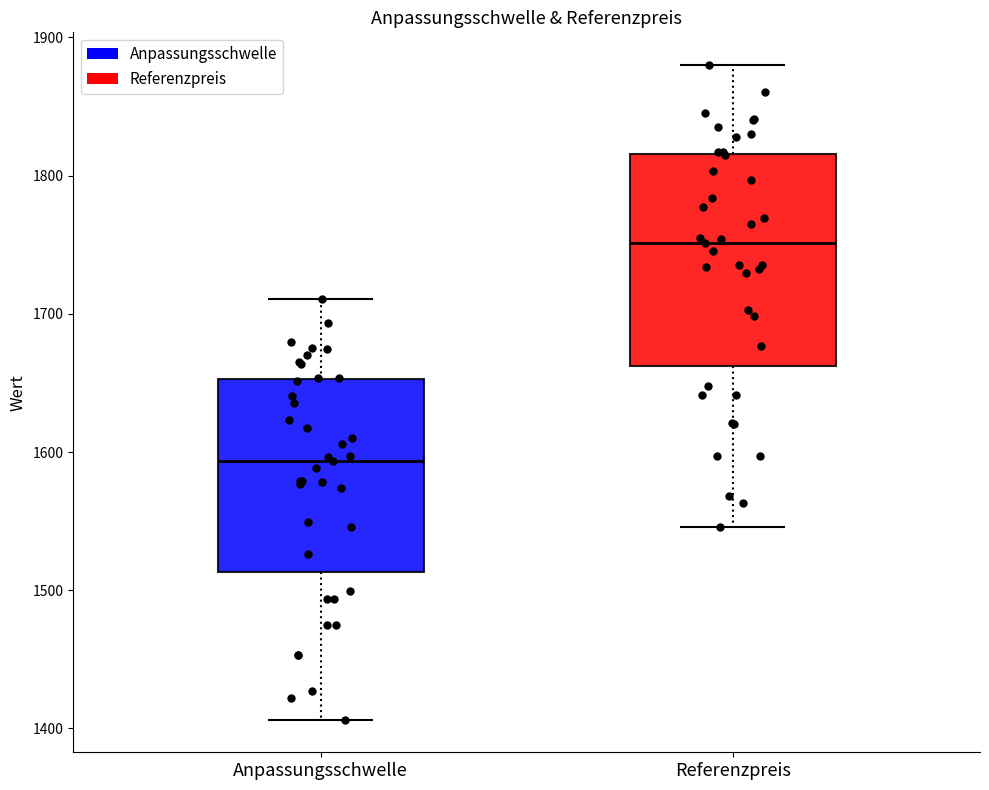

Which box's median line is the highest?

Referenzpreis